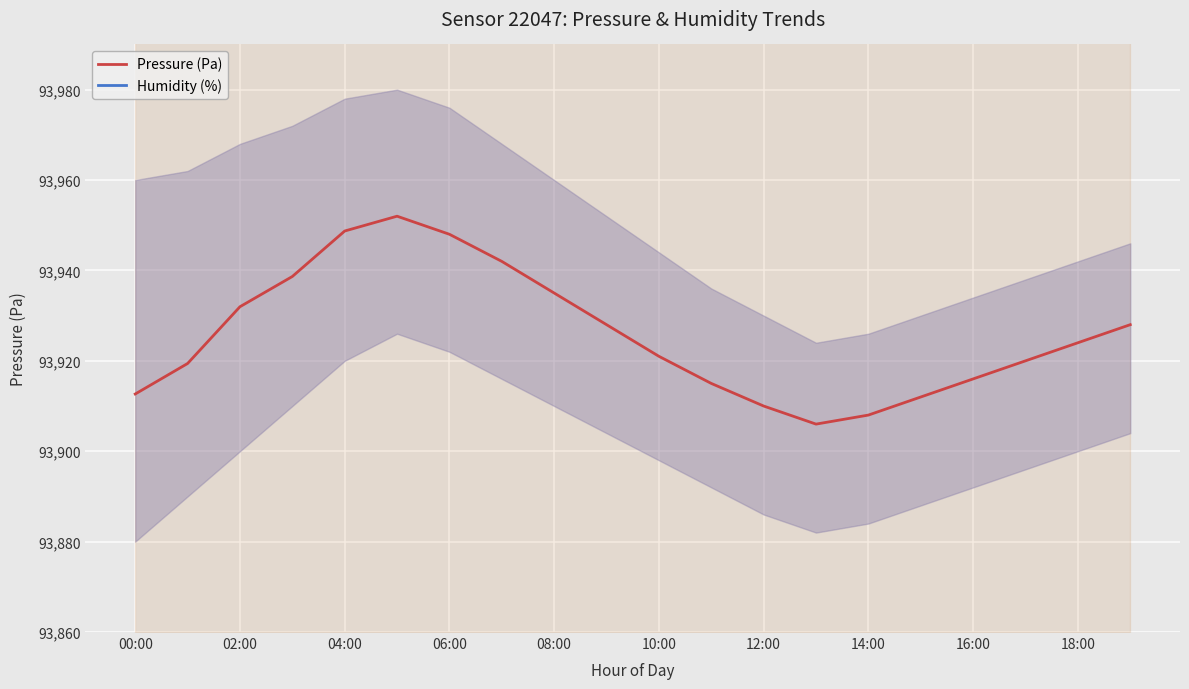

The Humidity (%) series shows 168.4 at 15. True or false?

False